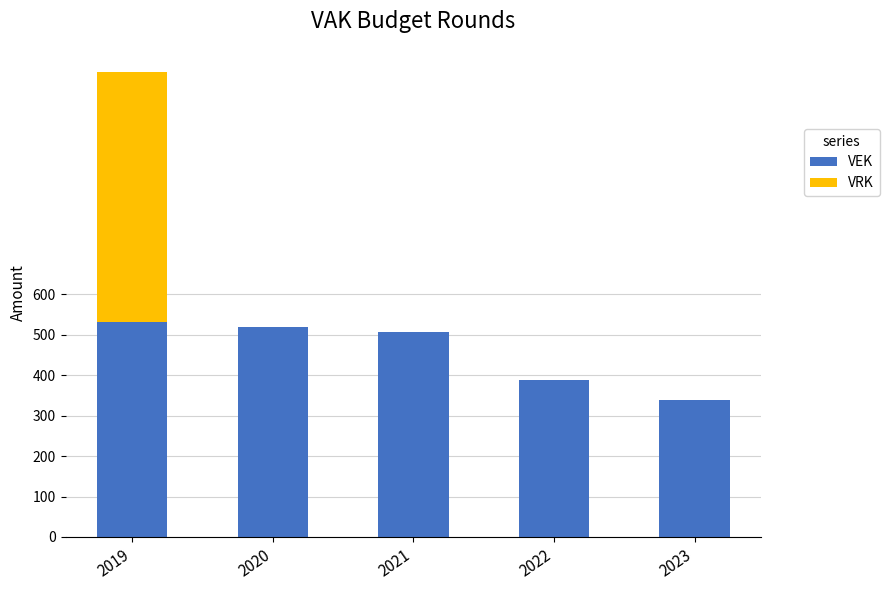

Count the number of categories in the chart.

5